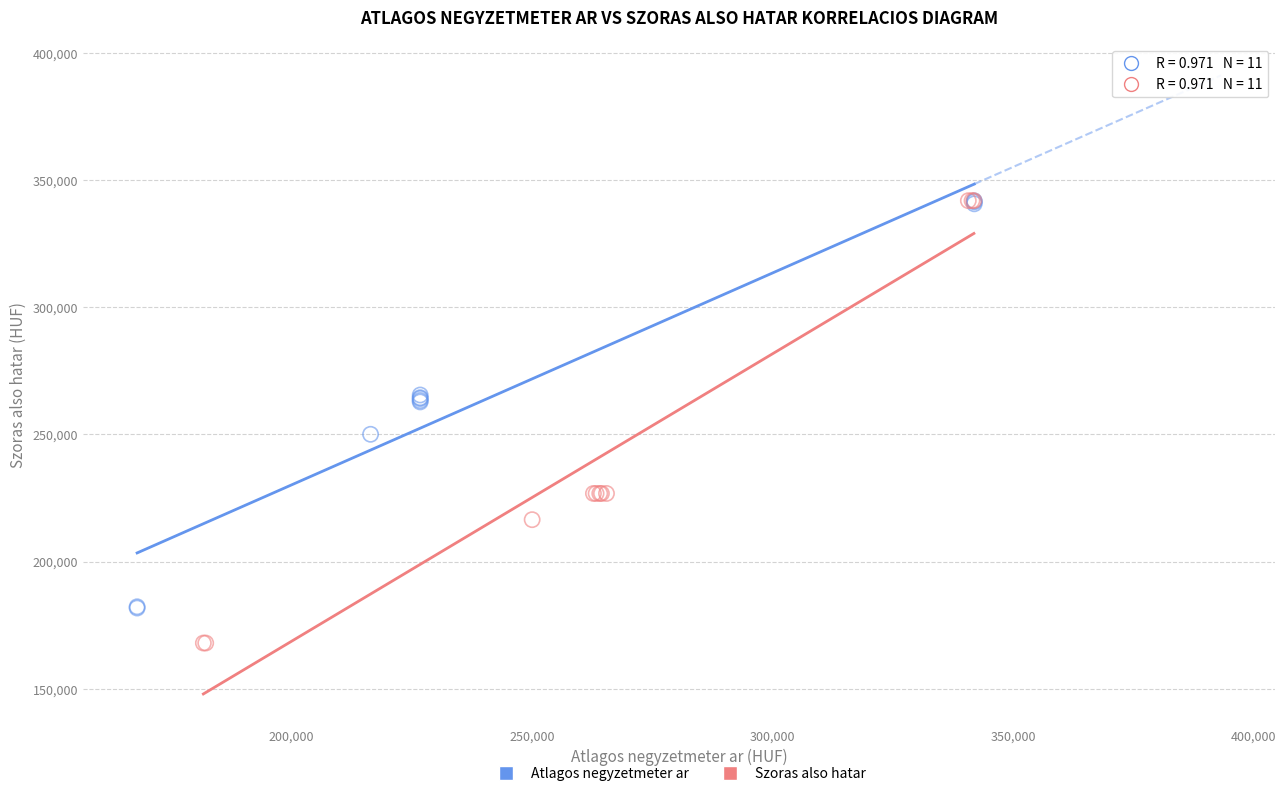

What are all the series names shown in the legend?

Atlagos negyzetmeter ar, Szoras also hatar